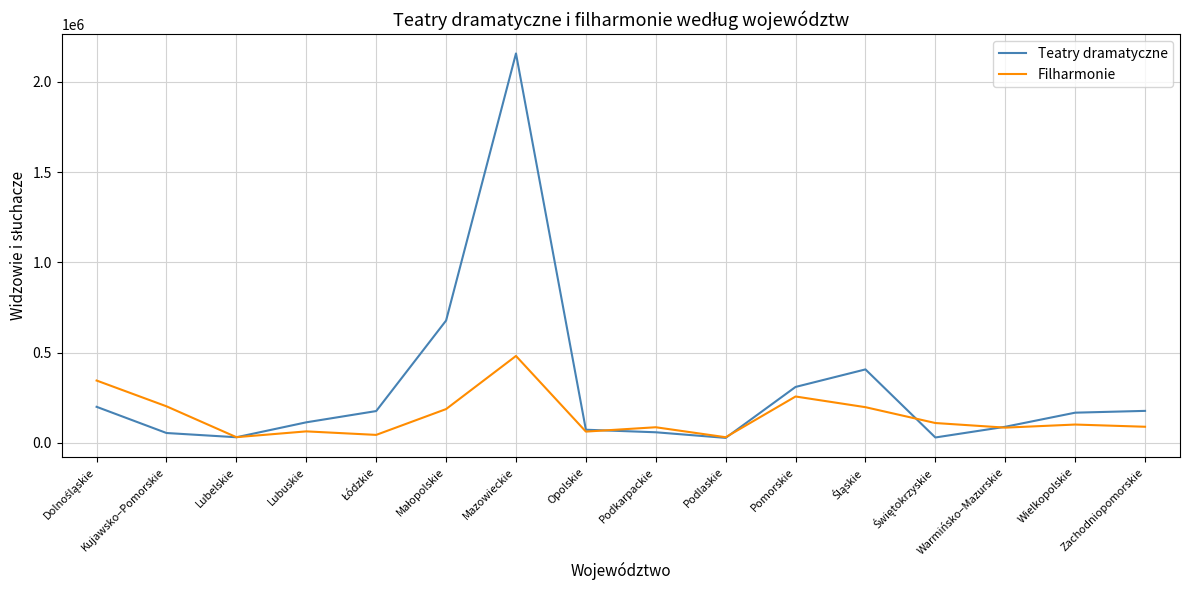

Which series has the largest range (max minus min)?

Teatry dramatyczne